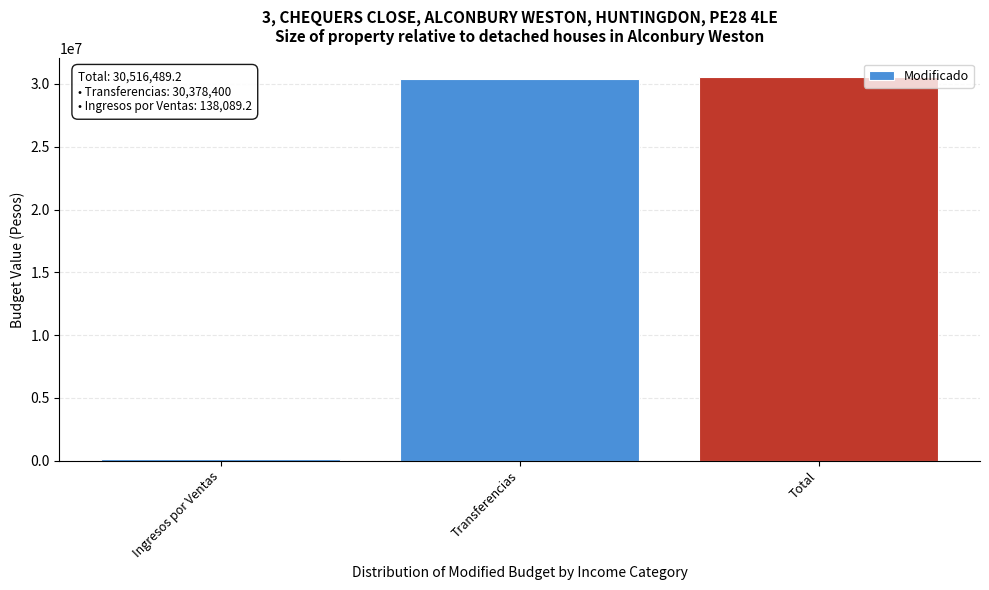

Reading left to right, list all the values displayed in this chart.

Ingresos por Ventas=138089.2	Transferencias=30378400.0	Total=30516489.2